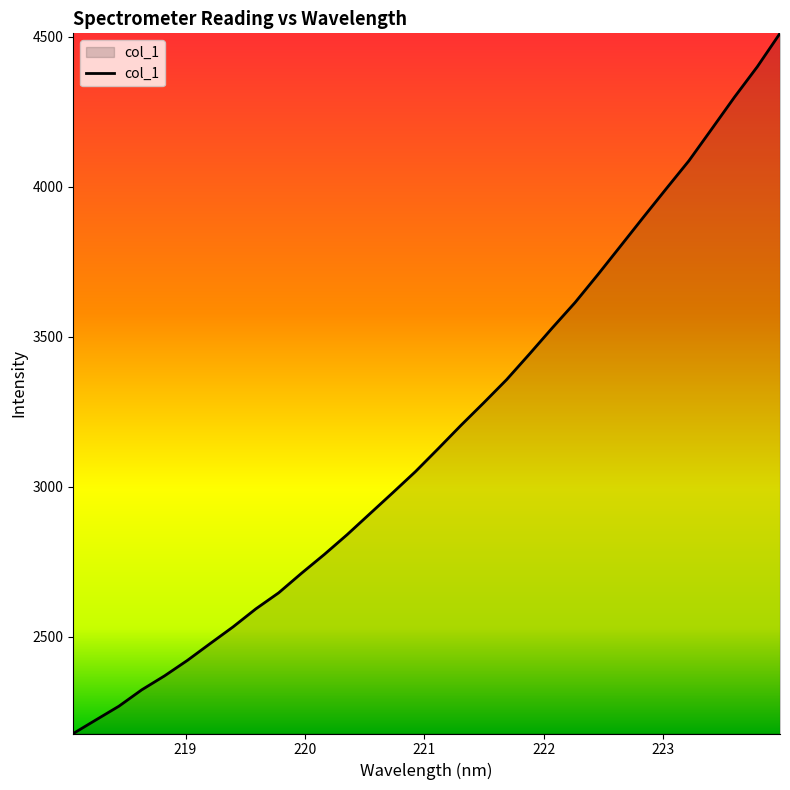

What is the minimum value shown in the chart?

2176.6